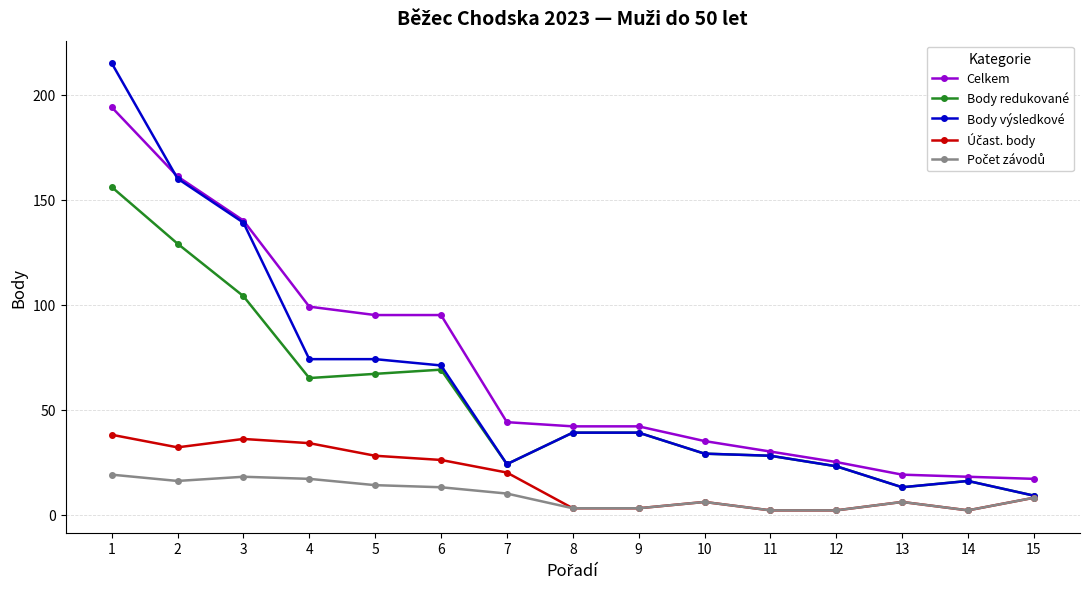

What is the maximum value shown in the chart?

215